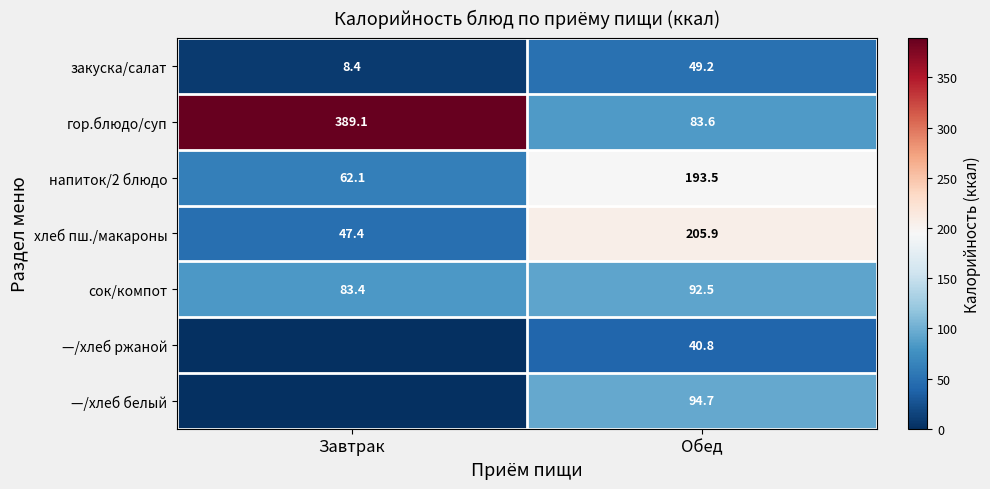

Which category has the lowest value in the хлеб пш./макароны series?

Завтрак